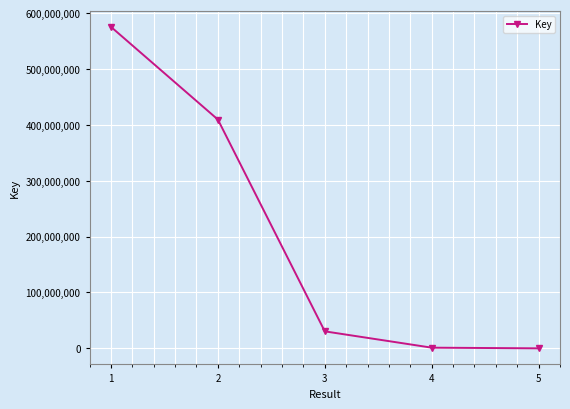

What is the minimum value shown in the chart?

6002